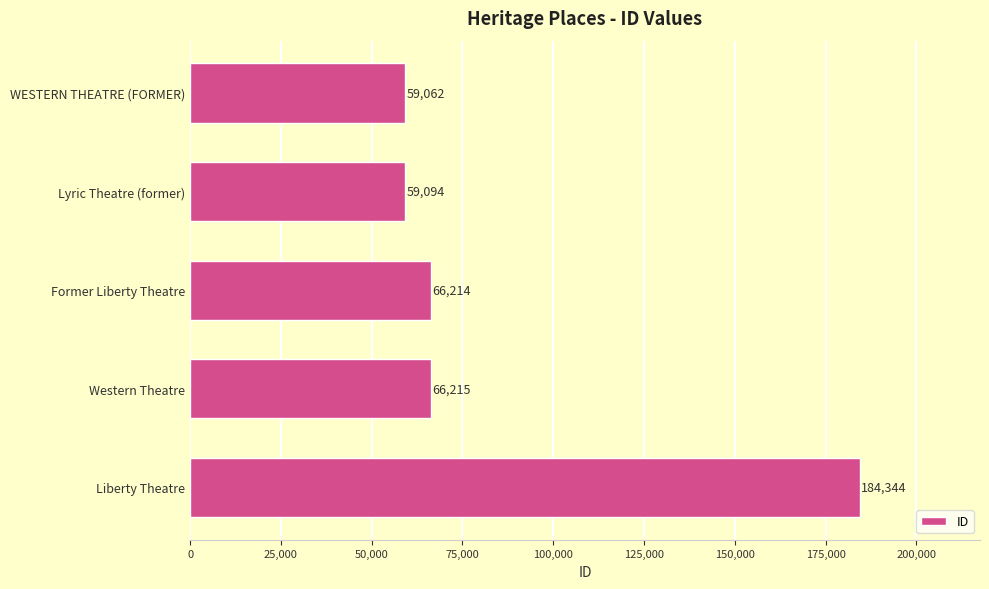

What is the greatest value displayed?

184344